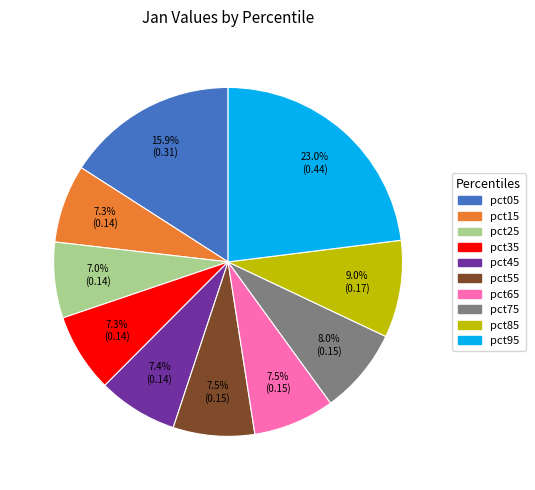

To the nearest percent, what is the average slice percentage?

10%